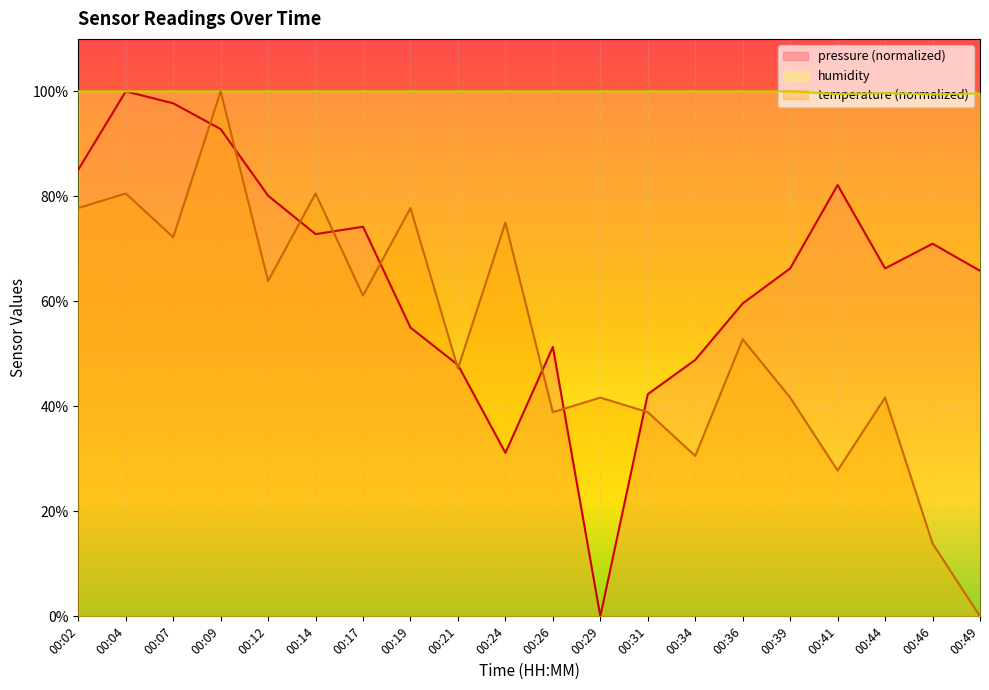

At which category is the sum across all series the highest?

00:09